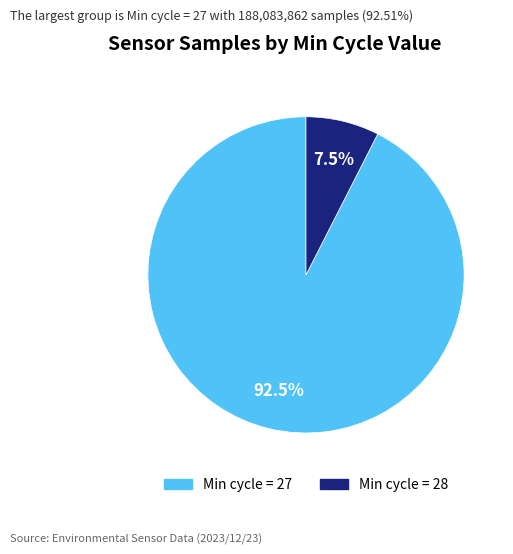

Is there any slice that represents more than half of the pie?

Yes